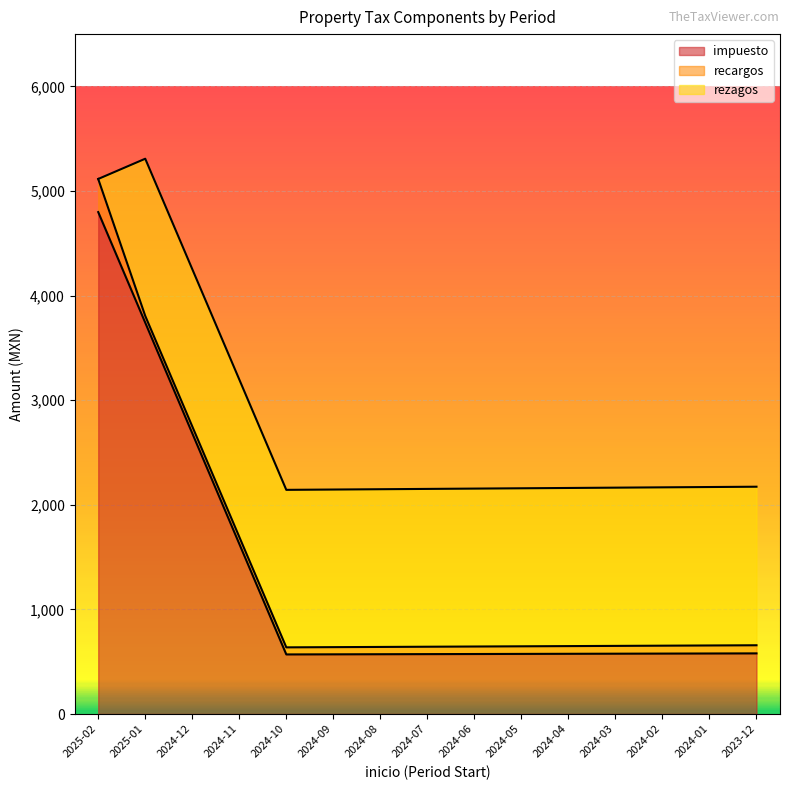

What is the difference between the maximum and minimum values in the impuesto series?

4228.9